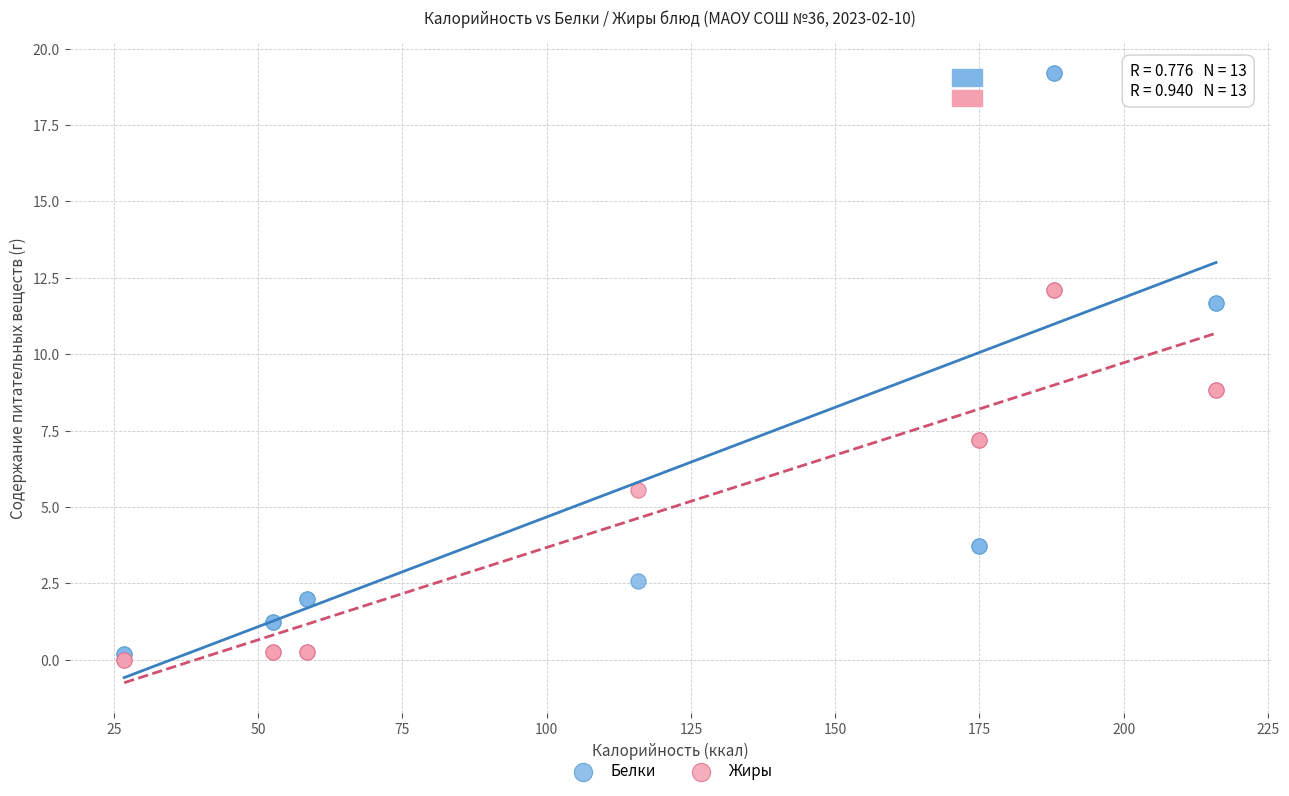

What are all the series names shown in the legend?

Белки, Жиры